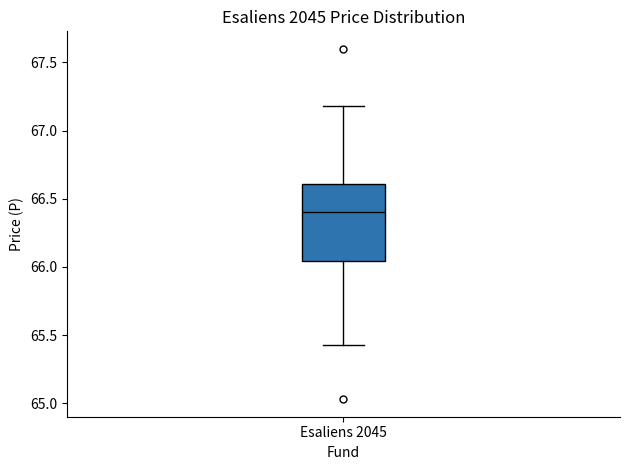

Where is the upper edge of the box for Esaliens 2045 on the y-axis? The values are not printed on the chart, so give them approximately, as read against the axis.

66.60